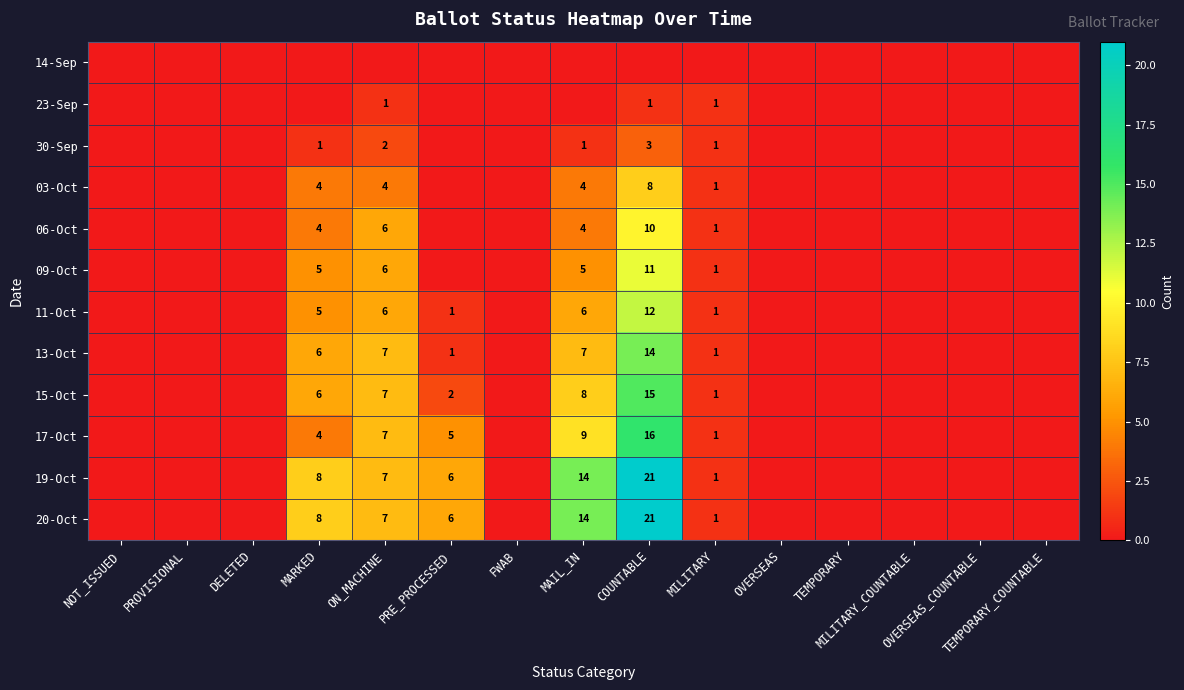

What is the difference between the second highest and minimum values in the 13-Oct series?

7